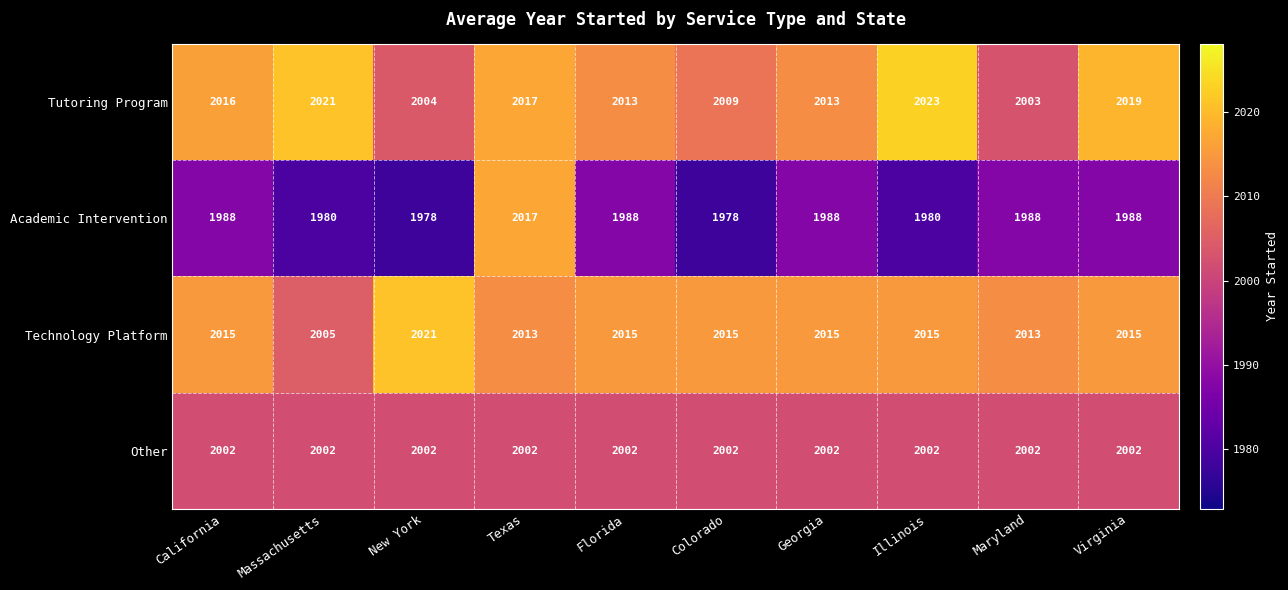

Read the Academic Intervention value at Illinois, to the nearest 10.

1980